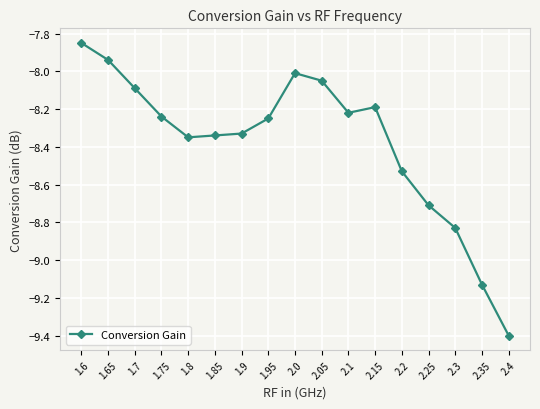

What is the label of the 15th point from the left?

2.3